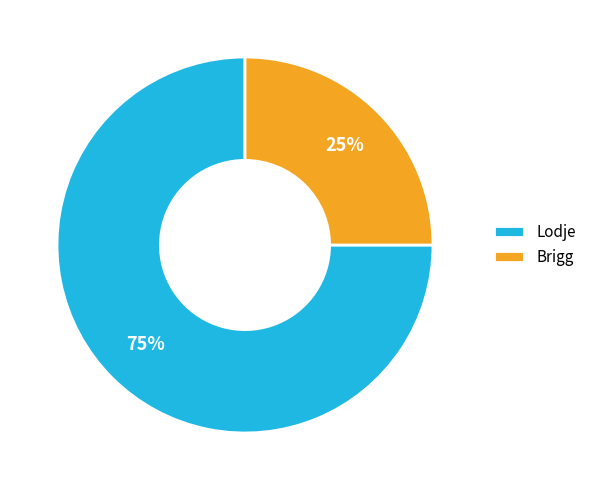

Count the number of slices in the pie.

2